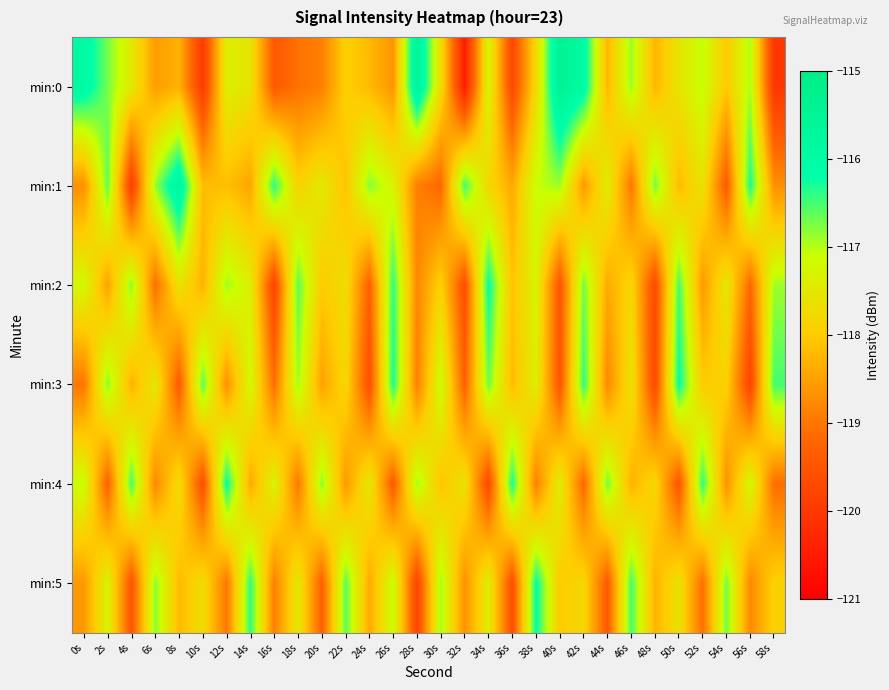

Which label corresponds to the smallest value in the chart?

32s